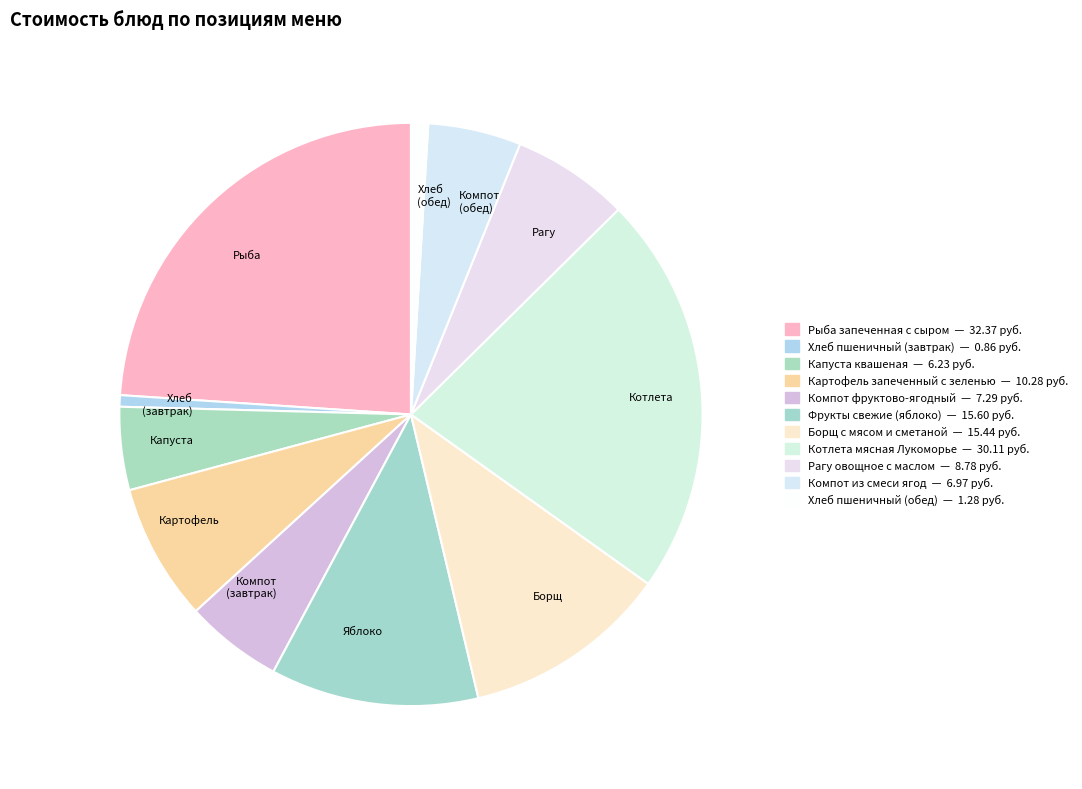

Is it true that Котлета is 22% of the pie?

True